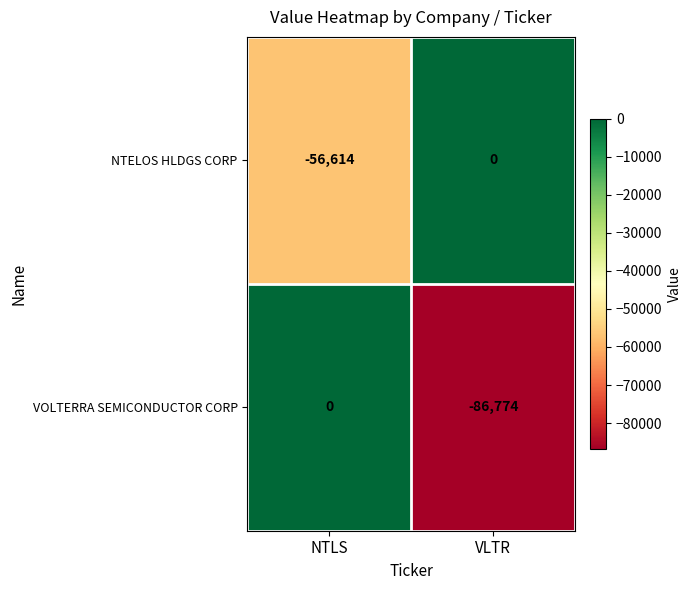

What is the total value across all series at NTLS?

-56614